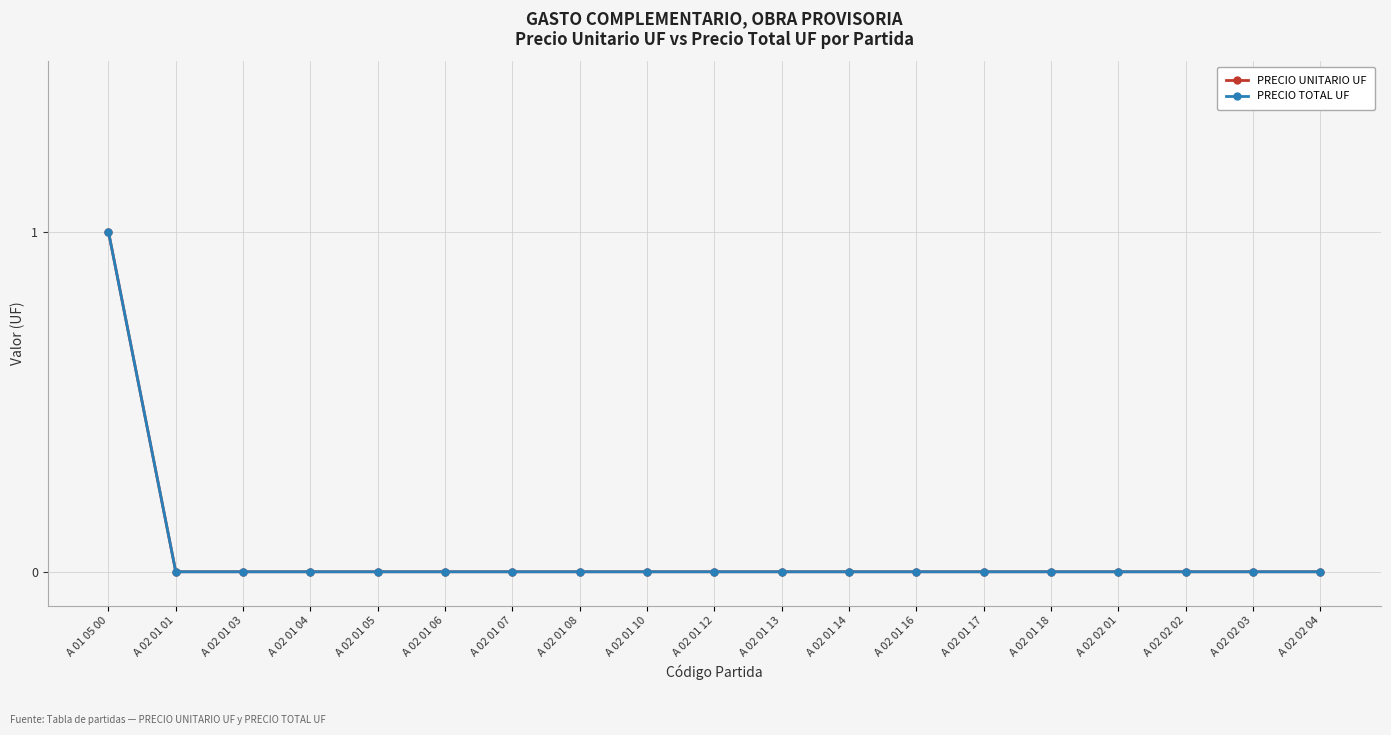

Reading right to left, what are all the values shown in this chart?

PRECIO UNITARIO UF: A 02 02 04=0	A 02 02 03=0	A 02 02 02=0	A 02 02 01=0	A 02 01 18=0	A 02 01 17=0	A 02 01 16=0	A 02 01 14=0	A 02 01 13=0	A 02 01 12=0	A 02 01 10=0	A 02 01 08=0	A 02 01 07=0	A 02 01 06=0	A 02 01 05=0	A 02 01 04=0	A 02 01 03=0	A 02 01 01=0	A 01 05 00=1
PRECIO TOTAL UF: A 02 02 04=0	A 02 02 03=0	A 02 02 02=0	A 02 02 01=0	A 02 01 18=0	A 02 01 17=0	A 02 01 16=0	A 02 01 14=0	A 02 01 13=0	A 02 01 12=0	A 02 01 10=0	A 02 01 08=0	A 02 01 07=0	A 02 01 06=0	A 02 01 05=0	A 02 01 04=0	A 02 01 03=0	A 02 01 01=0	A 01 05 00=1